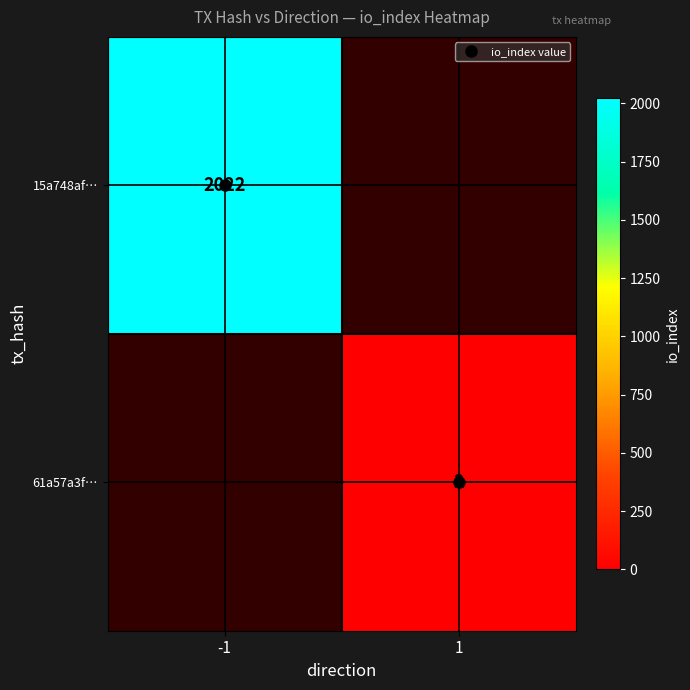

How many data points does each series have?

2